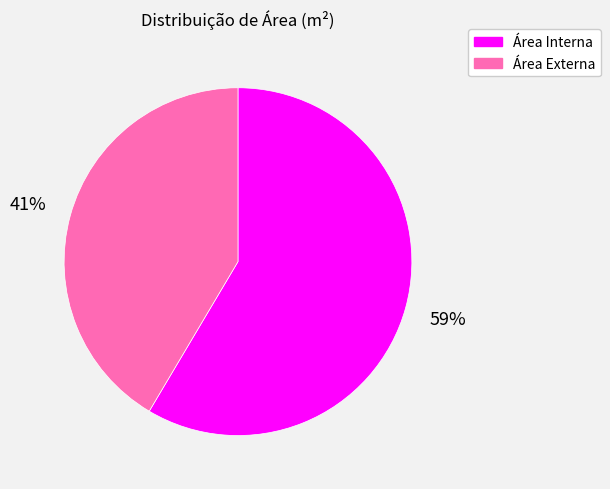

How many segments does this pie chart have?

2